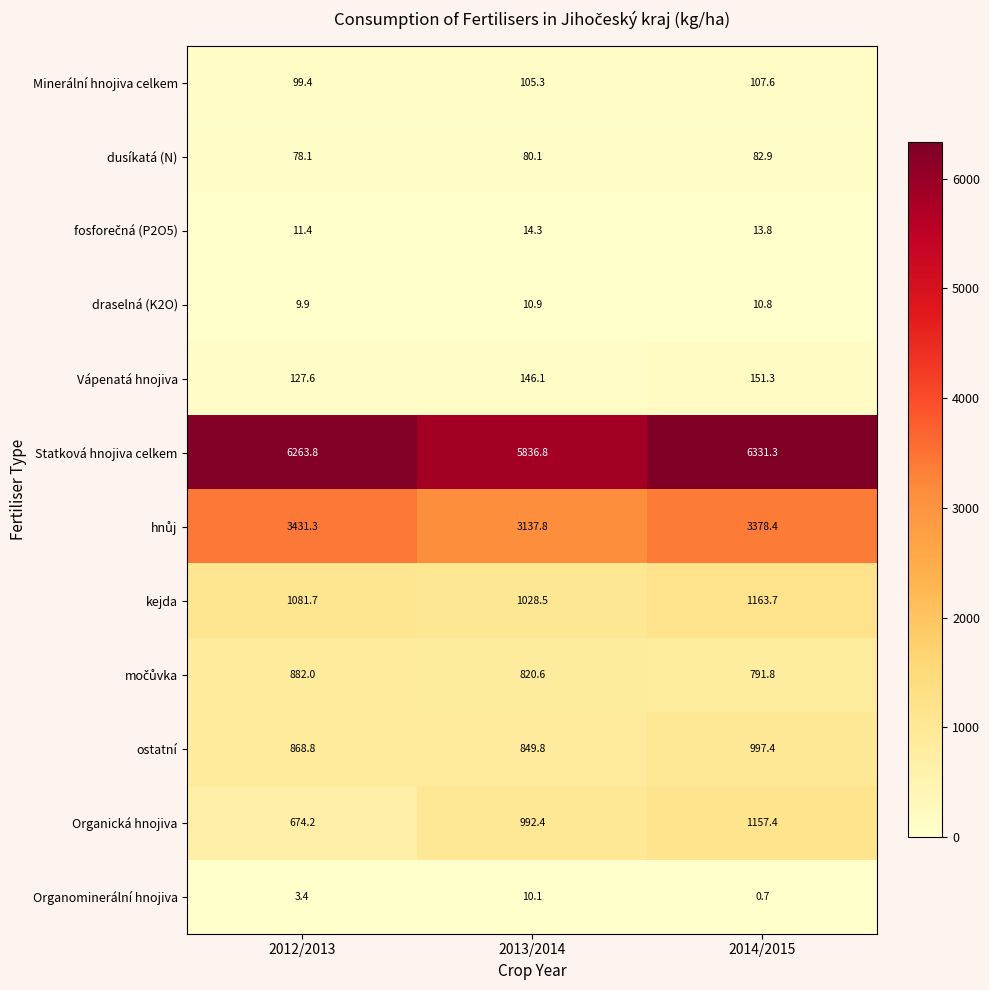

What is the difference between the maximum and second lowest values in the Minerální hnojiva celkem series?

2.3